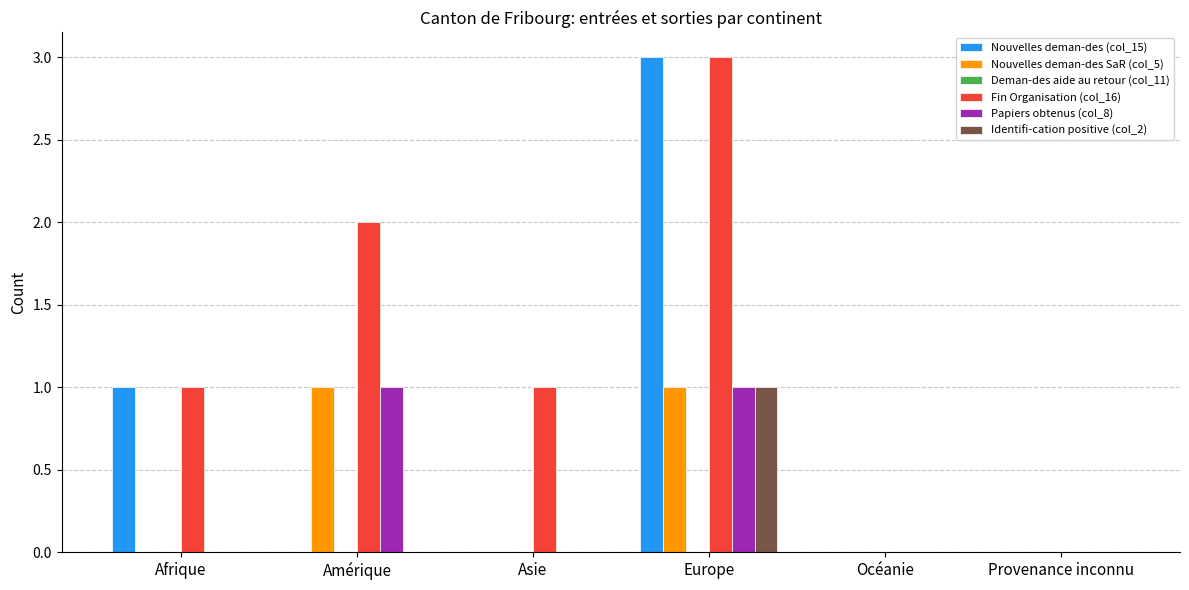

How many categories are shown in the chart?

6